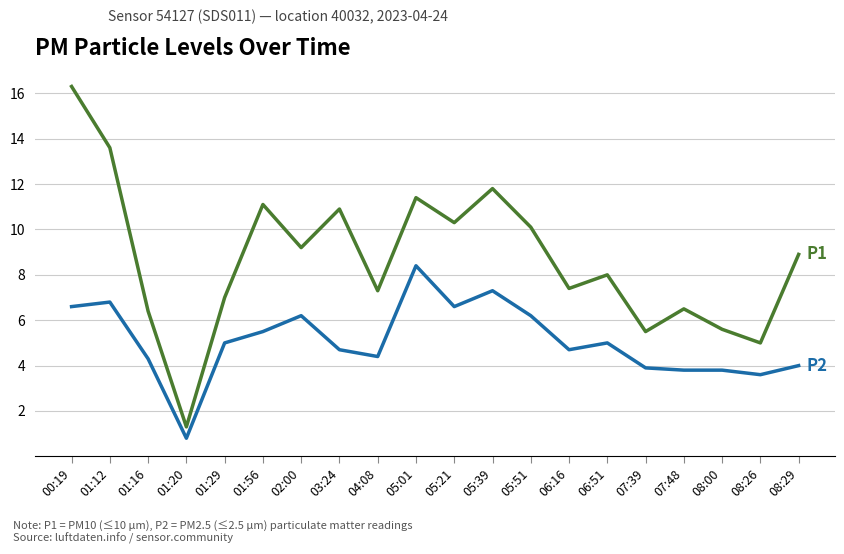

Which category has the lowest value across all series?

01:20